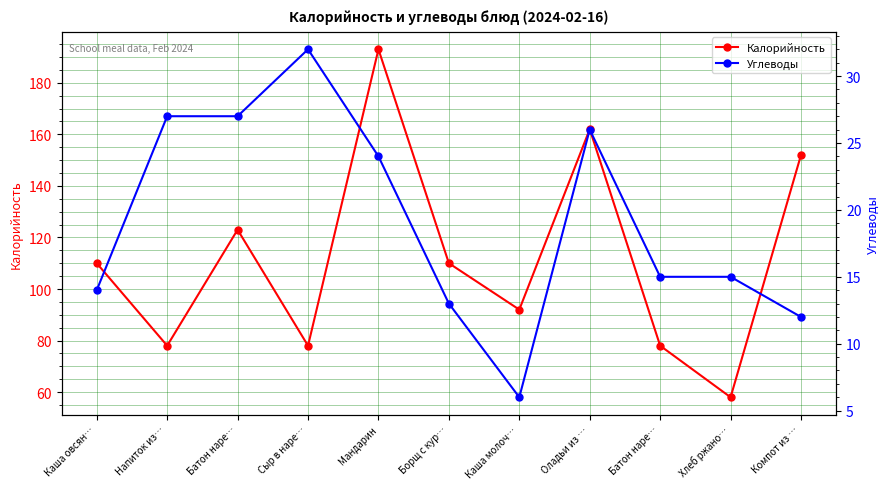

Rank the categories by Углеводы value from highest to lowest.

Сыр в наре…, Напиток из…, Батон наре…, Оладьи из …, Мандарин, Батон наре…, Хлеб ржано…, Каша овсян…, Борщ с кур…, Компот из …, Каша молоч…